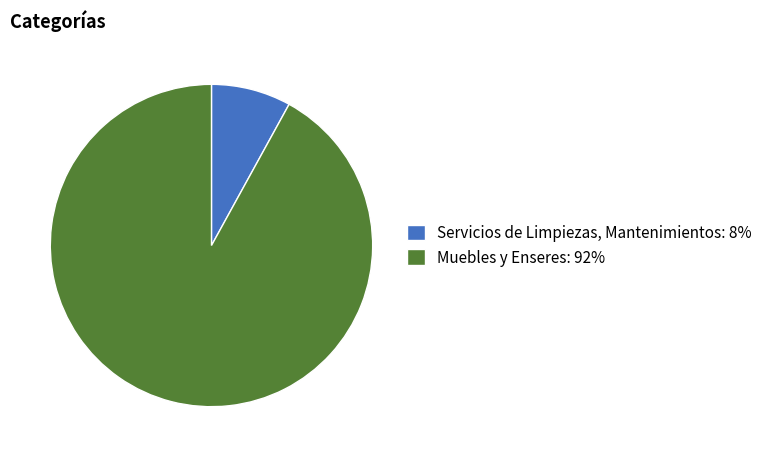

What is the majority slice?

Muebles y Enseres